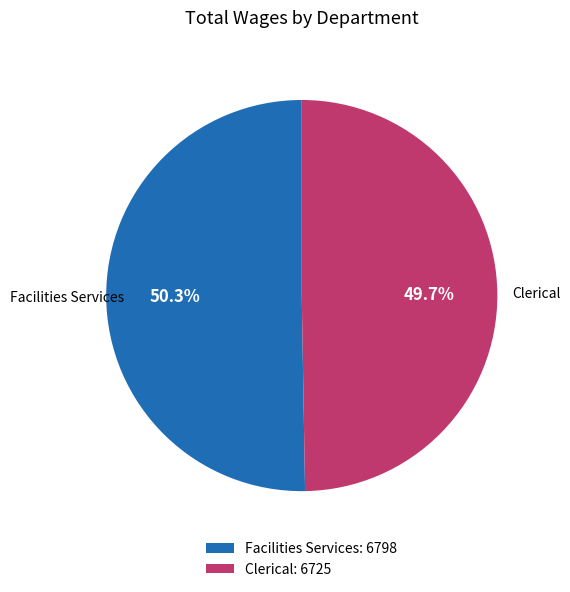

Which has a higher value, Facilities Services or Clerical?

Facilities Services